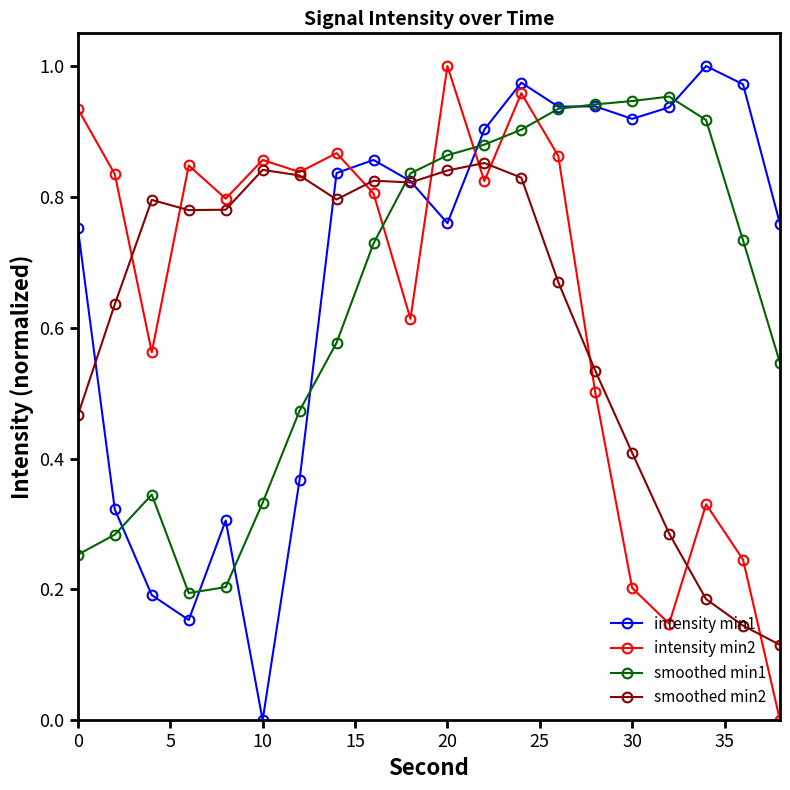

In smoothed min1, how many points are higher than both neighbors (excluding endpoints)?

2